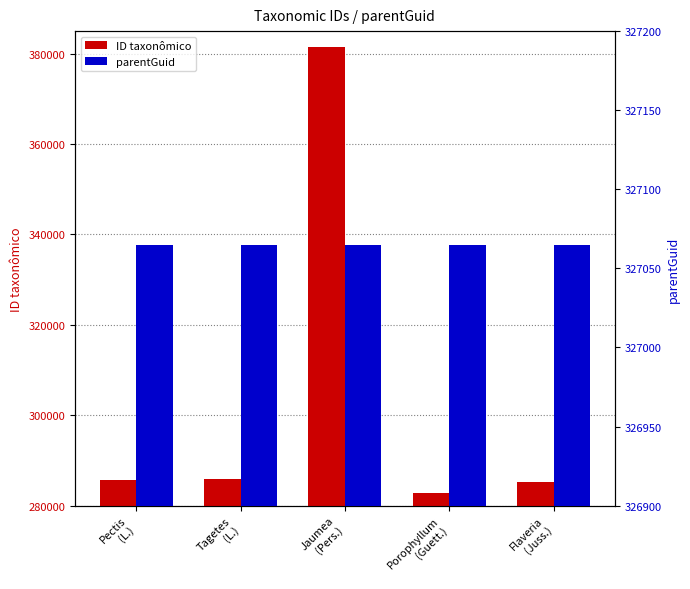

How many data points does each series have?

5